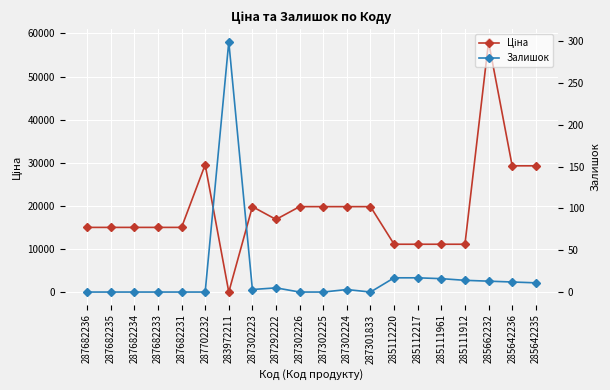

What is the label of the 18th point from the left?

285662232